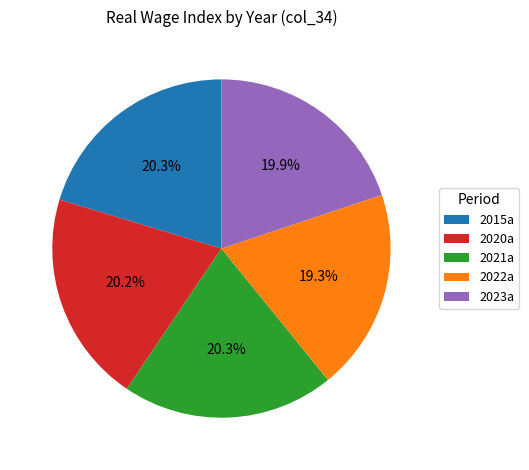

What is the total percentage of 2020a and 2023a?

40.1%